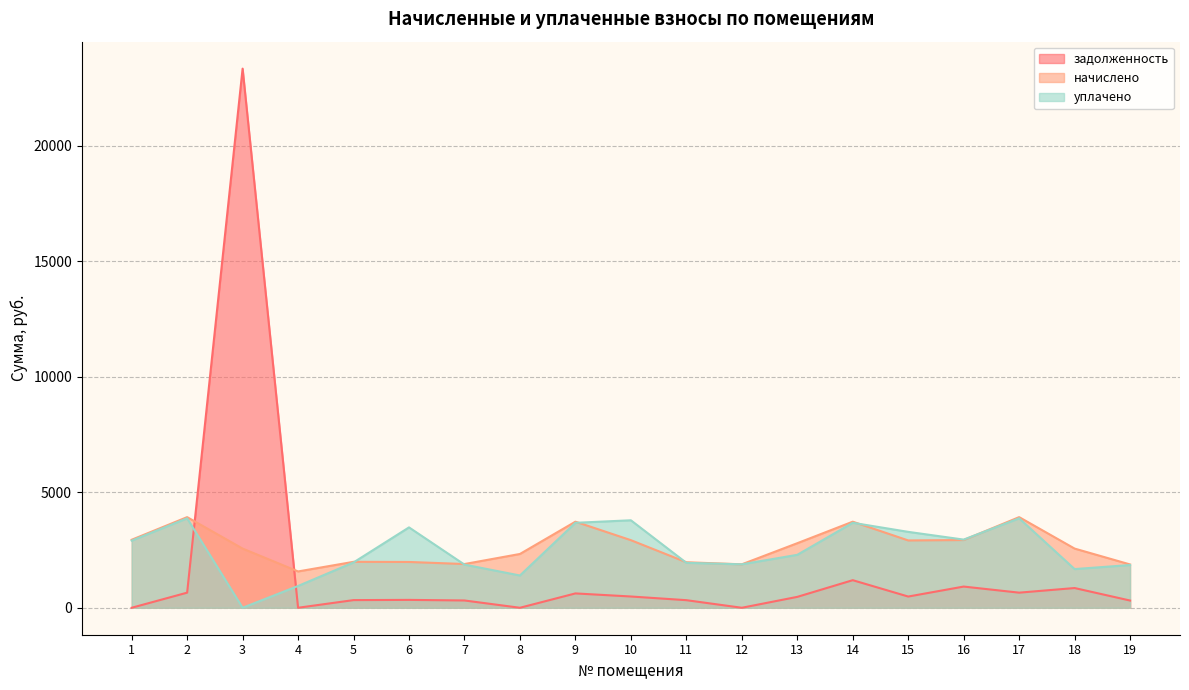

Which category has the highest value across all series?

3